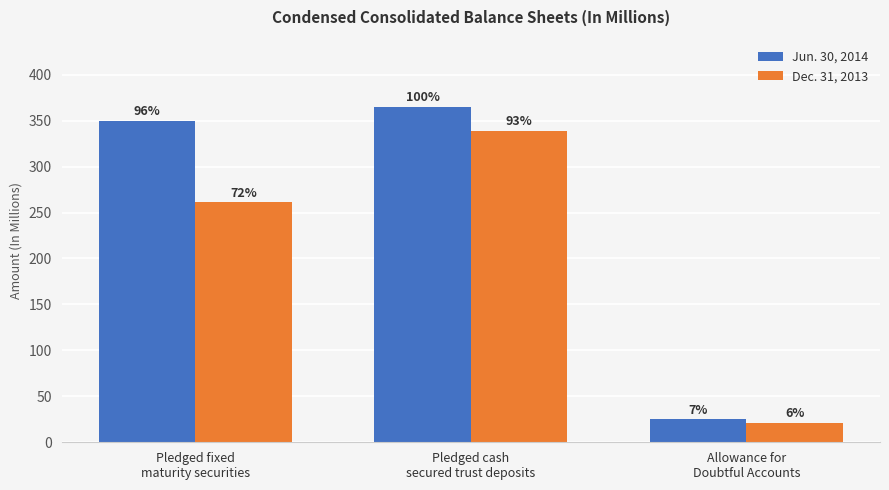

At which category is the sum across all series the highest?

Pledged cash
secured trust deposits